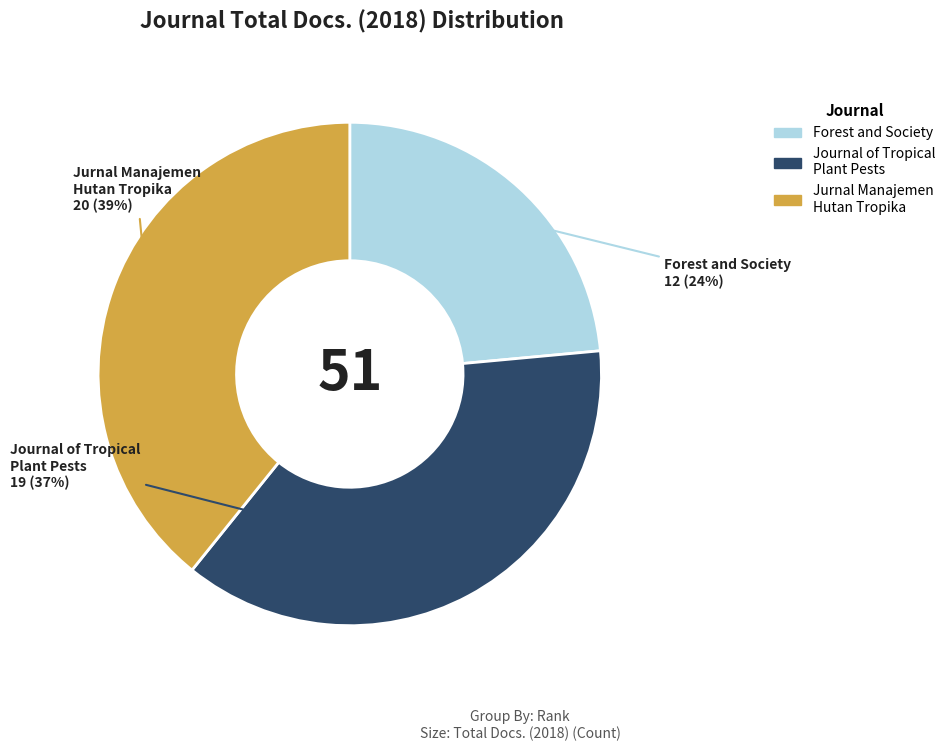

To the nearest percent, what is the average slice percentage?

33%